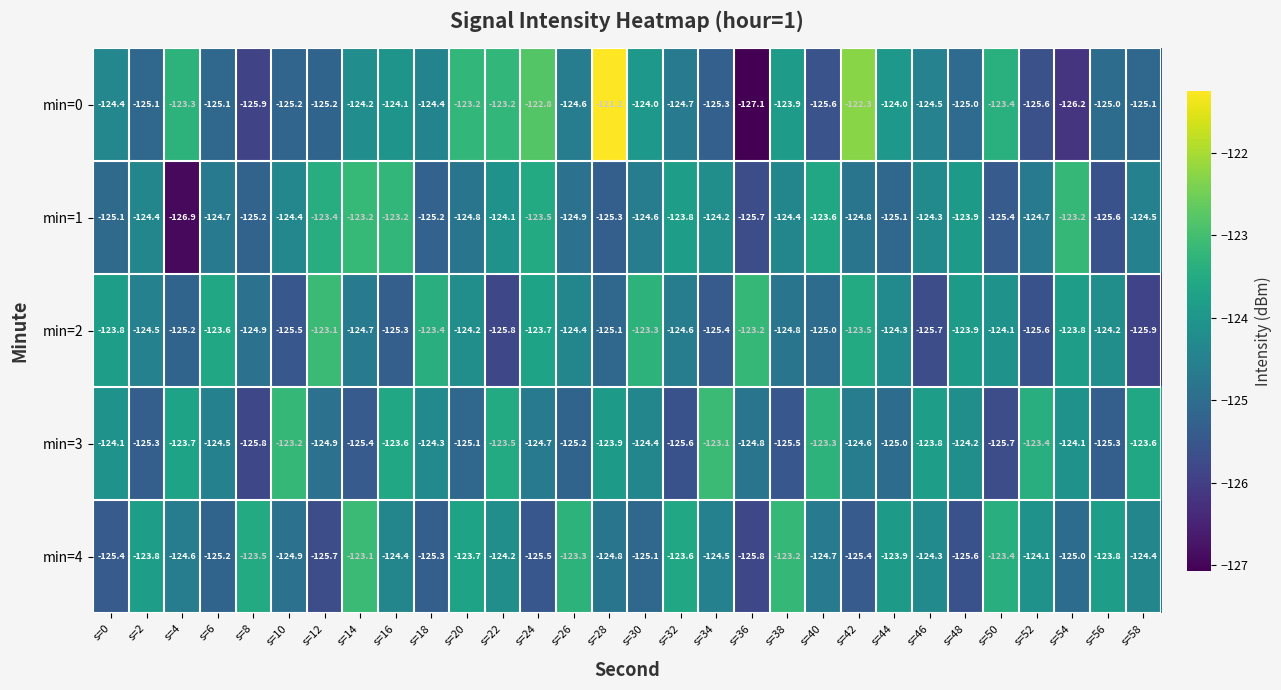

What is the sum of the min=0 values at s=24 and s=54?

-249.0